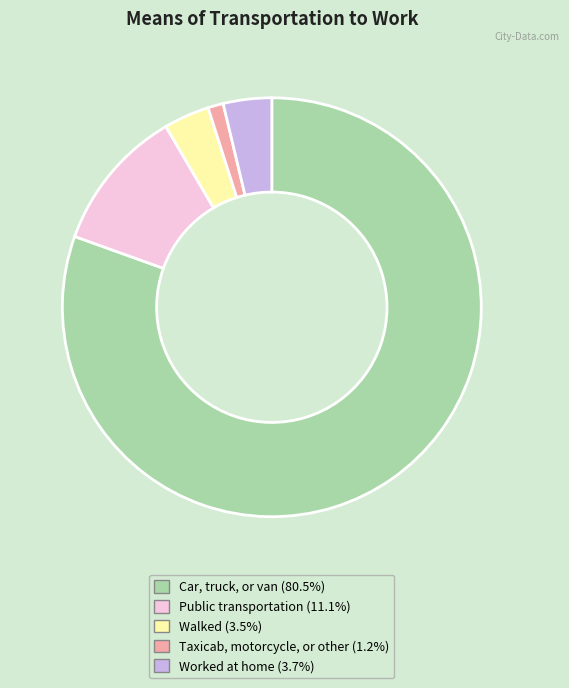

Is there any slice that represents more than half of the pie?

Yes